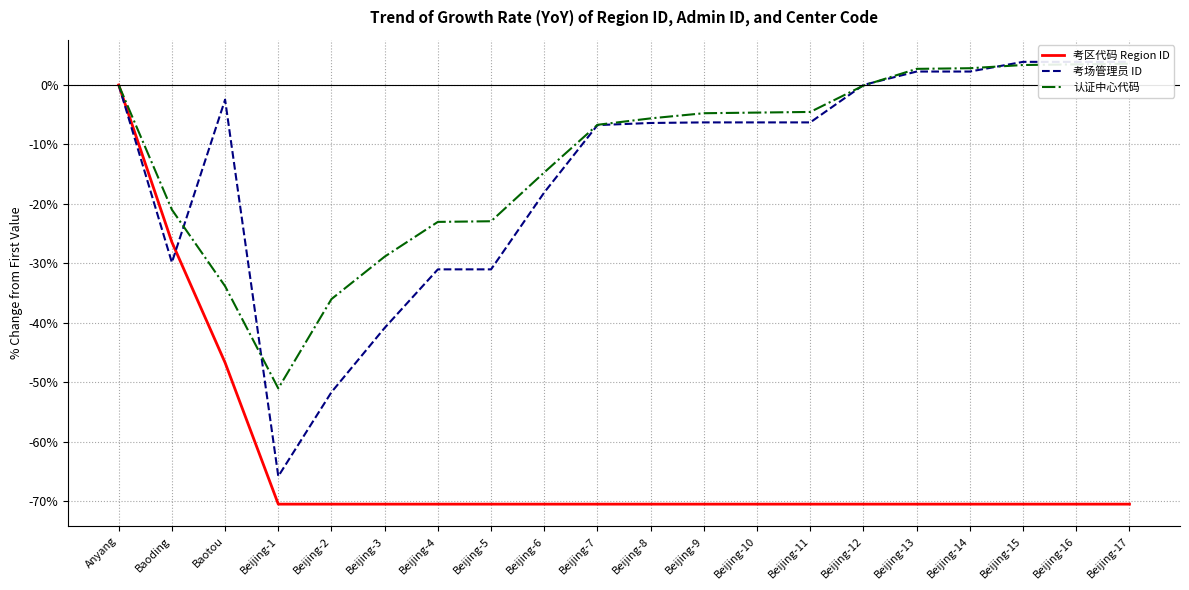

Rank the series at Beijing-12 from highest to lowest value.

考场管理员 ID, 认证中心代码, 考区代码 Region ID